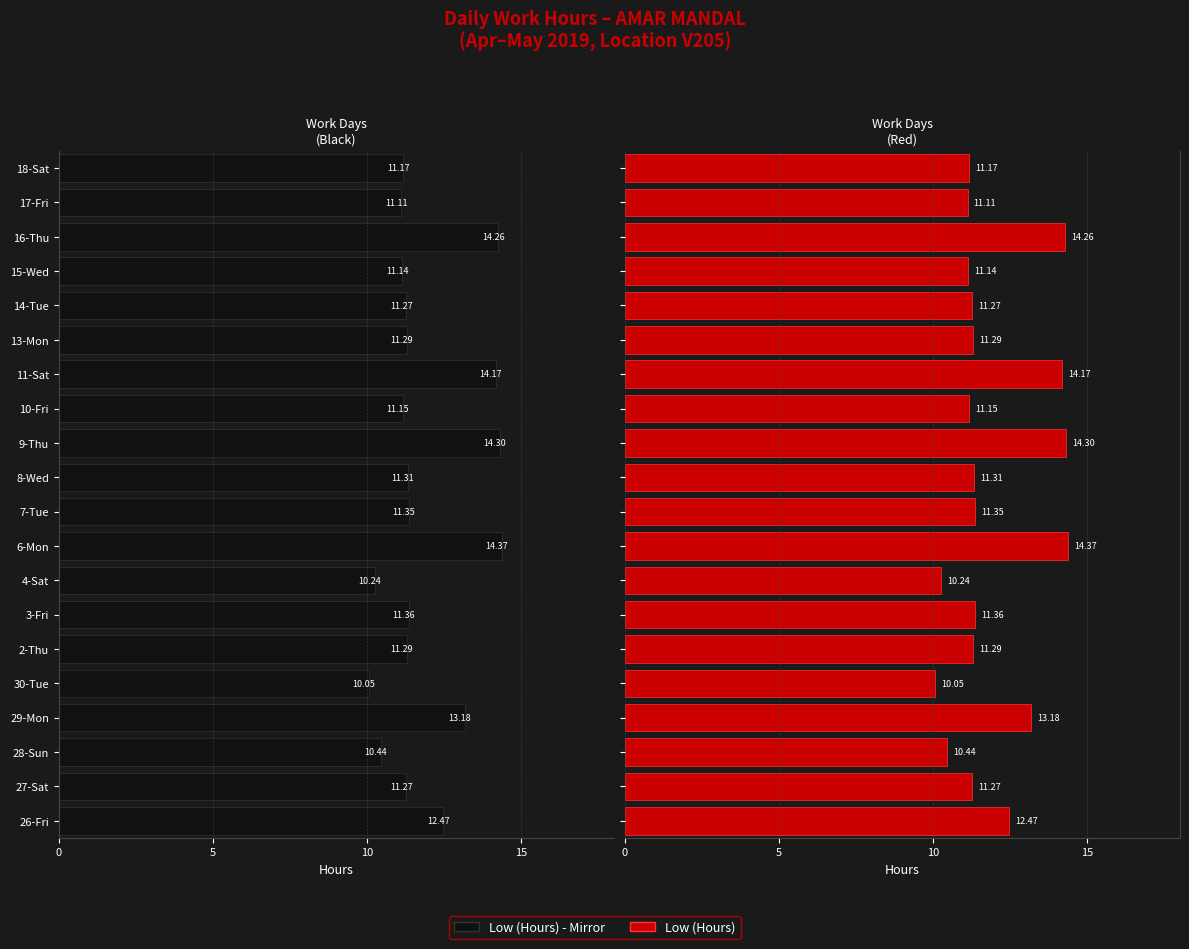

Reading left to right, extract all data points from this chart.

Low (Hours) - Left: -12.5	-11.3	-10.4	-13.2	-10.1	-11.3	-11.4	-10.2	-14.4	-11.3	-11.3	-14.3	-11.2	-14.2	-11.3	-11.3	-11.1	-14.3	-11.1	-11.2
Low (Hours) - Right: 12.5	11.3	10.4	13.2	10.1	11.3	11.4	10.2	14.4	11.3	11.3	14.3	11.2	14.2	11.3	11.3	11.1	14.3	11.1	11.2